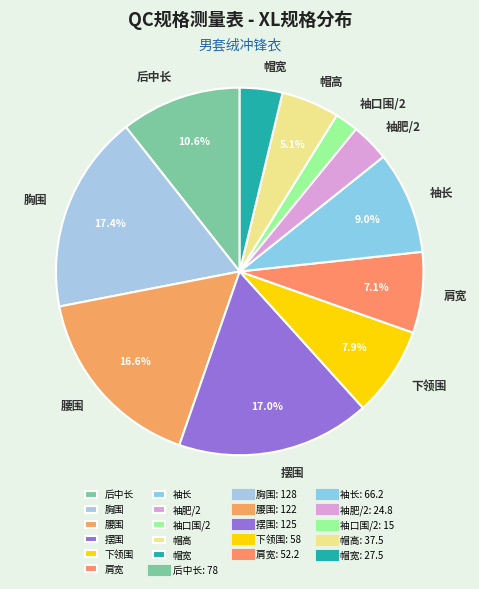

To the nearest percent, what is the combined percentage of 帽高 and 袖口围/2?

7%